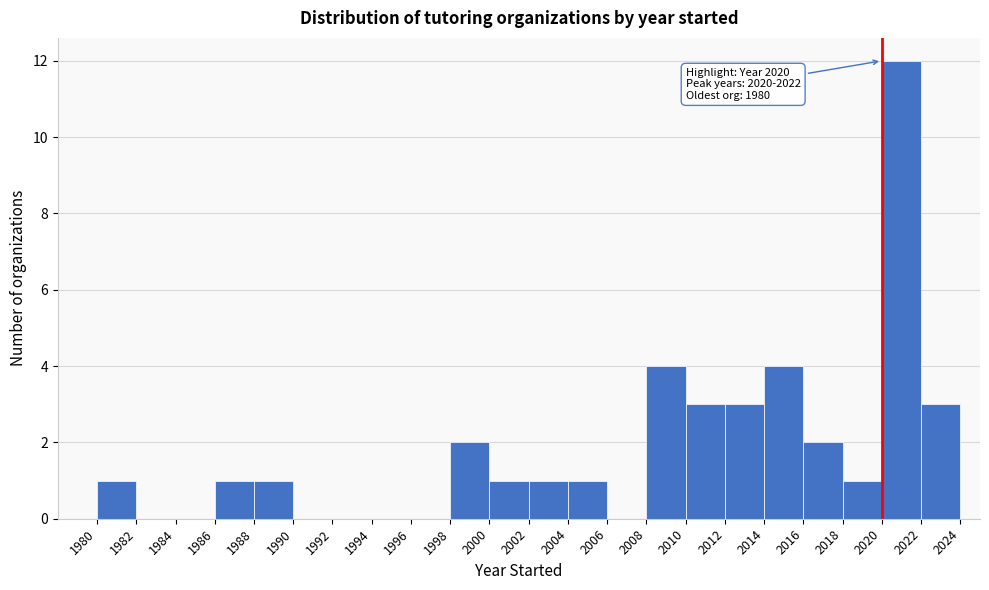

Which range on the x-axis has the tallest bar?

2020 to 2022